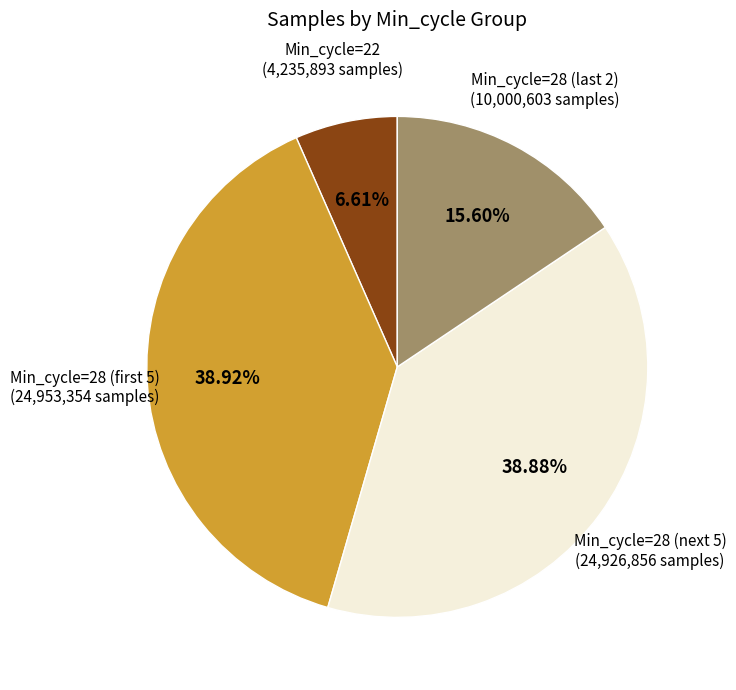

Does any single category account for the majority?

No